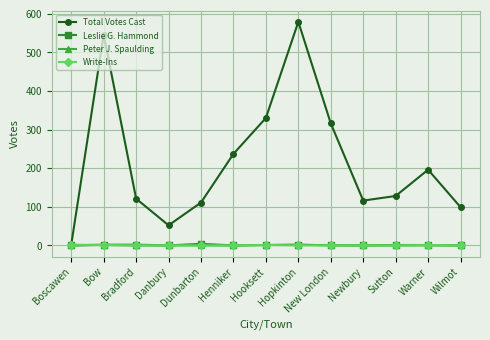

Between Bradford and Hooksett, which series saw the biggest shift?

Total Votes Cast